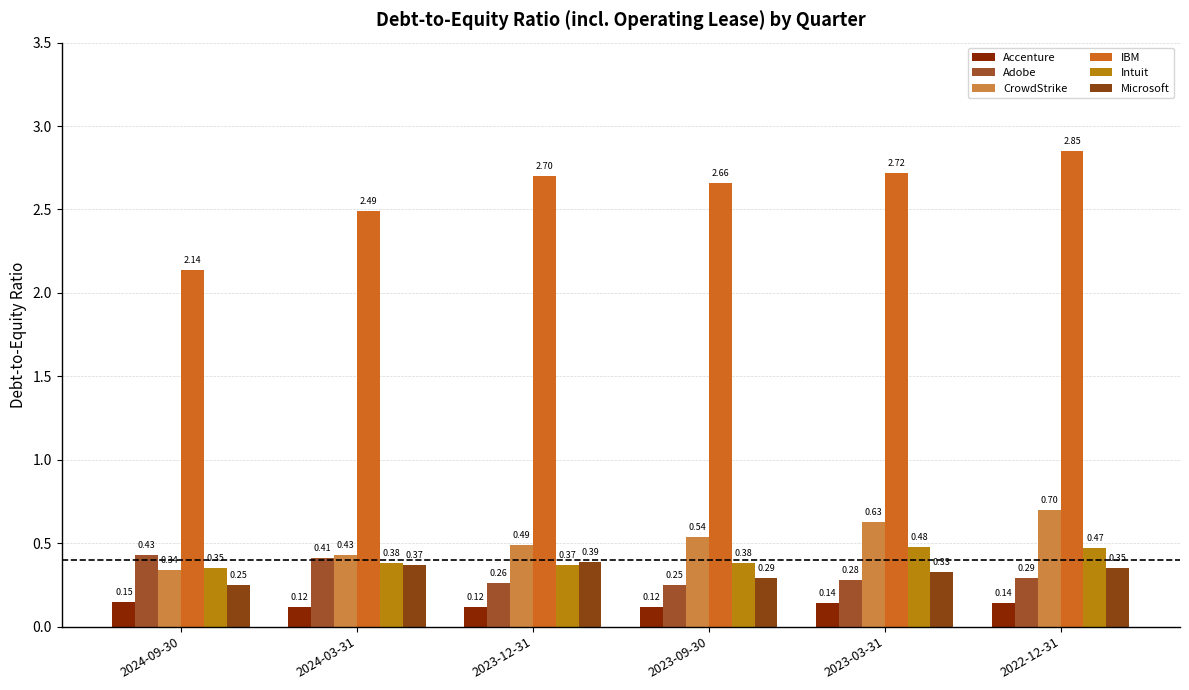

Is it true that Intuit Inc. equals 0.5 at 2023-03-31?

True